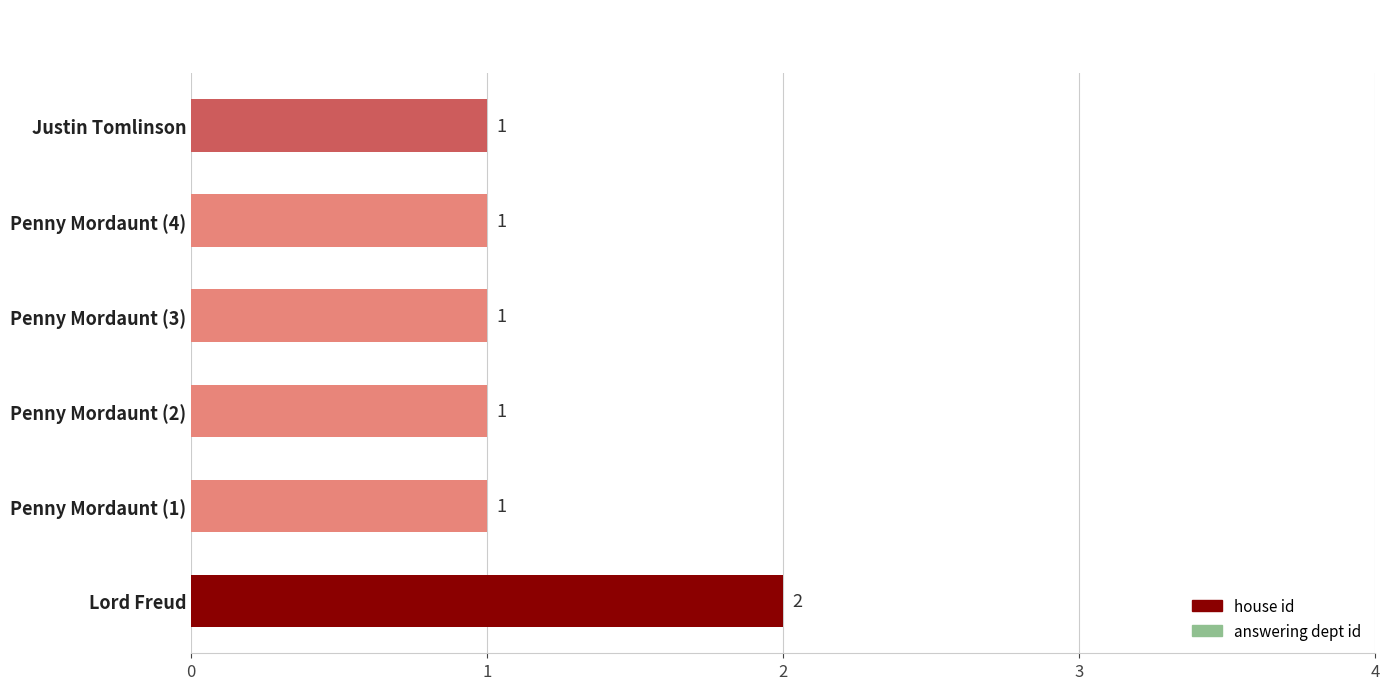

The value at Penny Mordaunt (2) is 2. True or false?

False